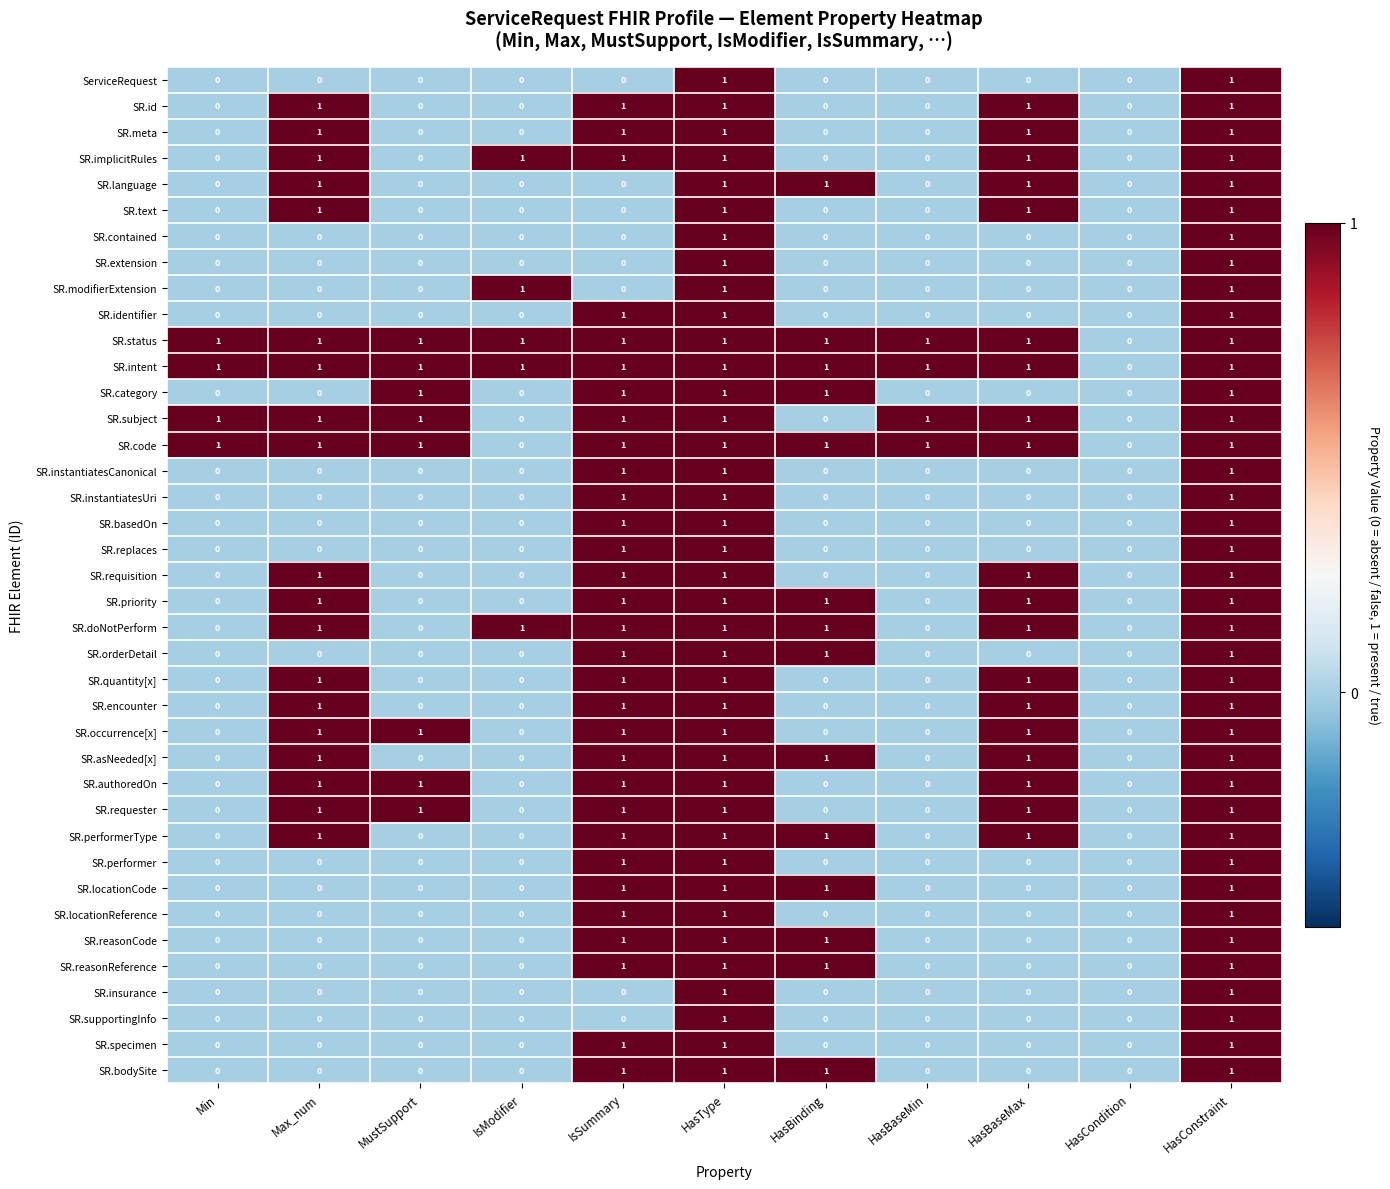

Count the SR.id values in the range 0 to 1.

11